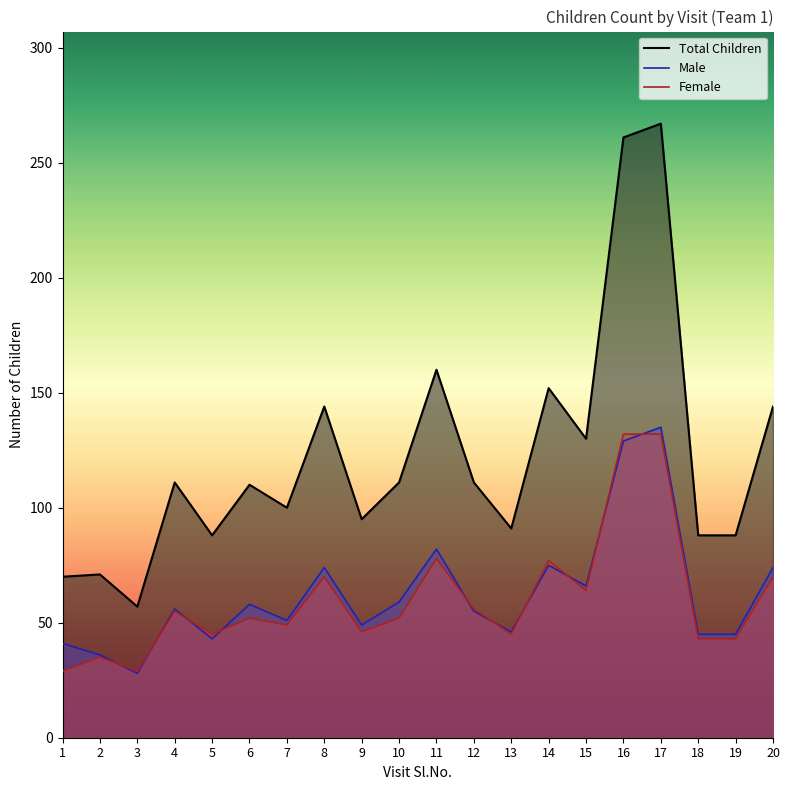

True or false: Total Children and Male cross at least once.

False